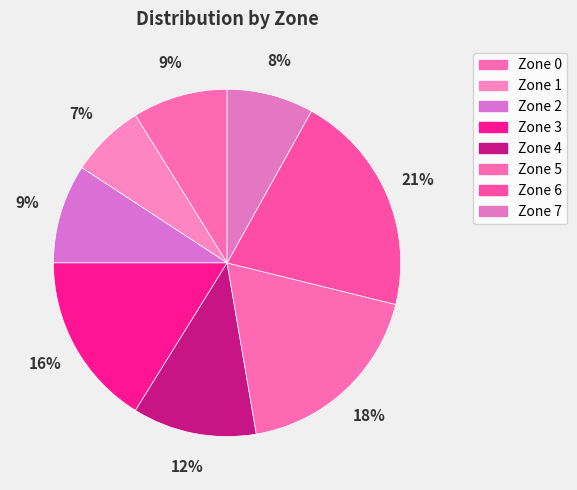

Which has a higher value, Zone 3 or Zone 0?

Zone 3